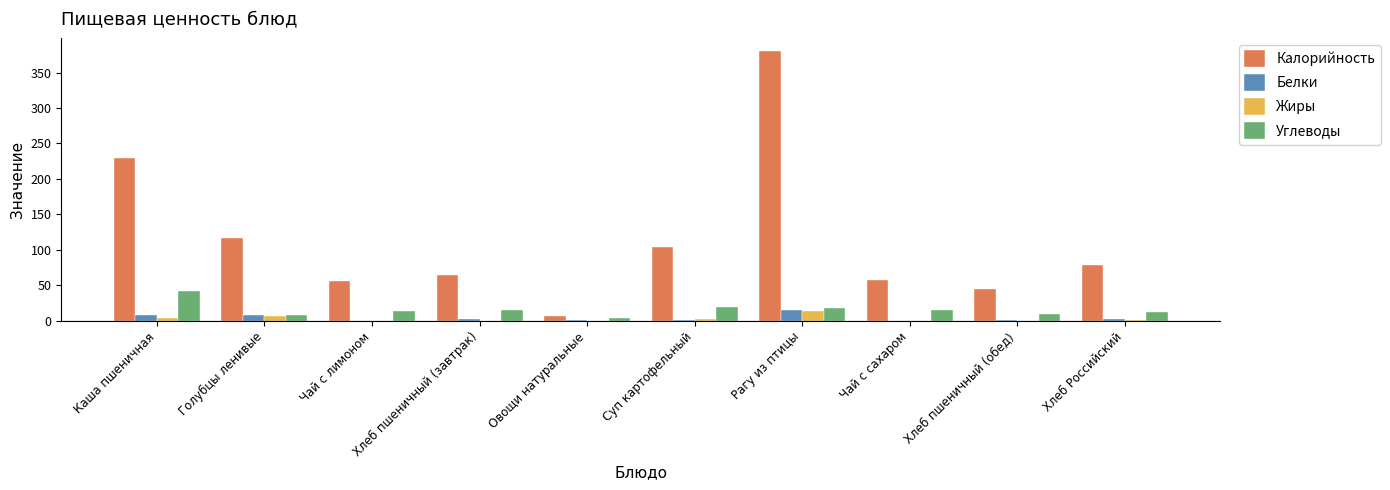

Which series has the largest total across all categories?

Калорийность